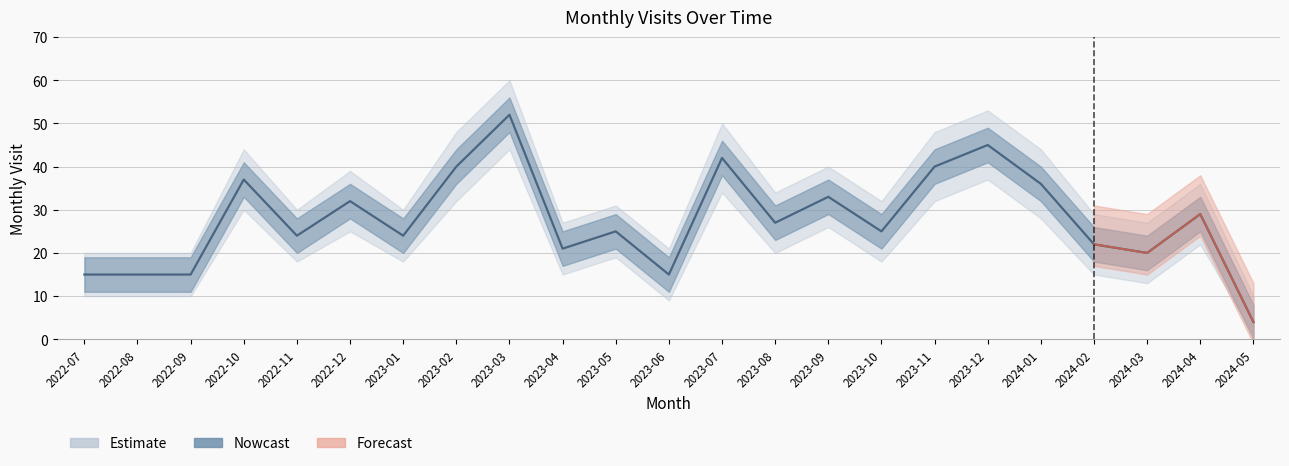

What is the value of the monthly_visit point at the 22nd from the left?

29